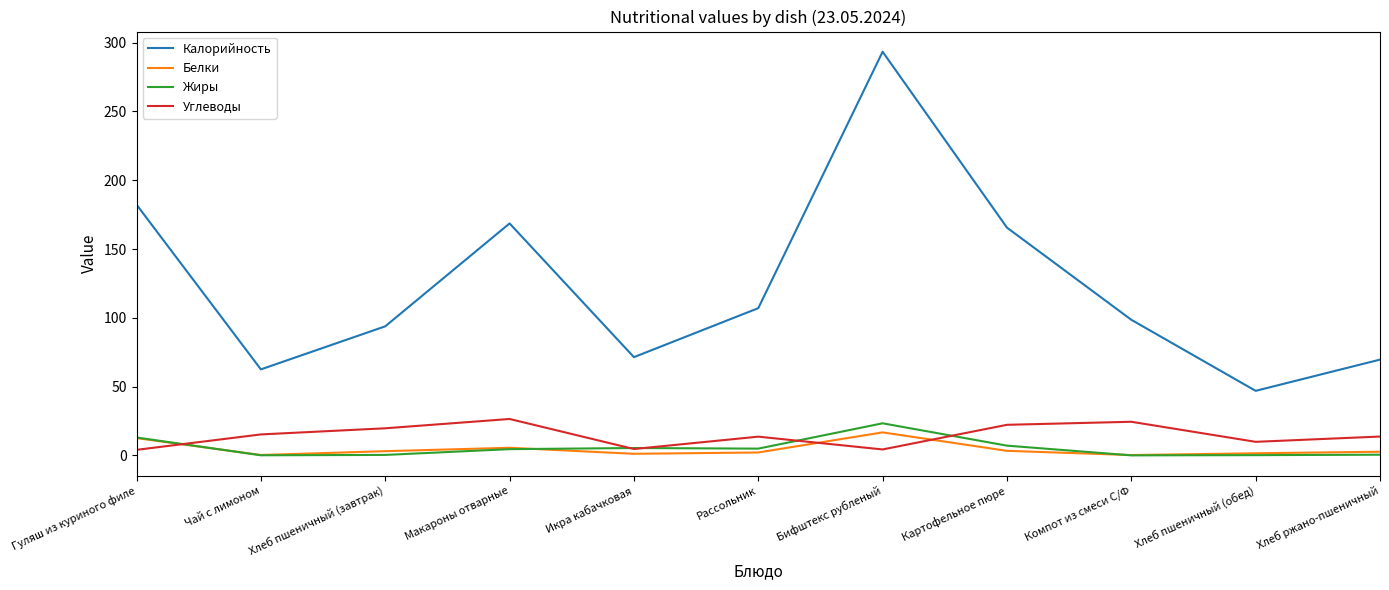

What is the sum of the Белки values at Компот из смеси С/Ф and Картофельное пюре?

3.5